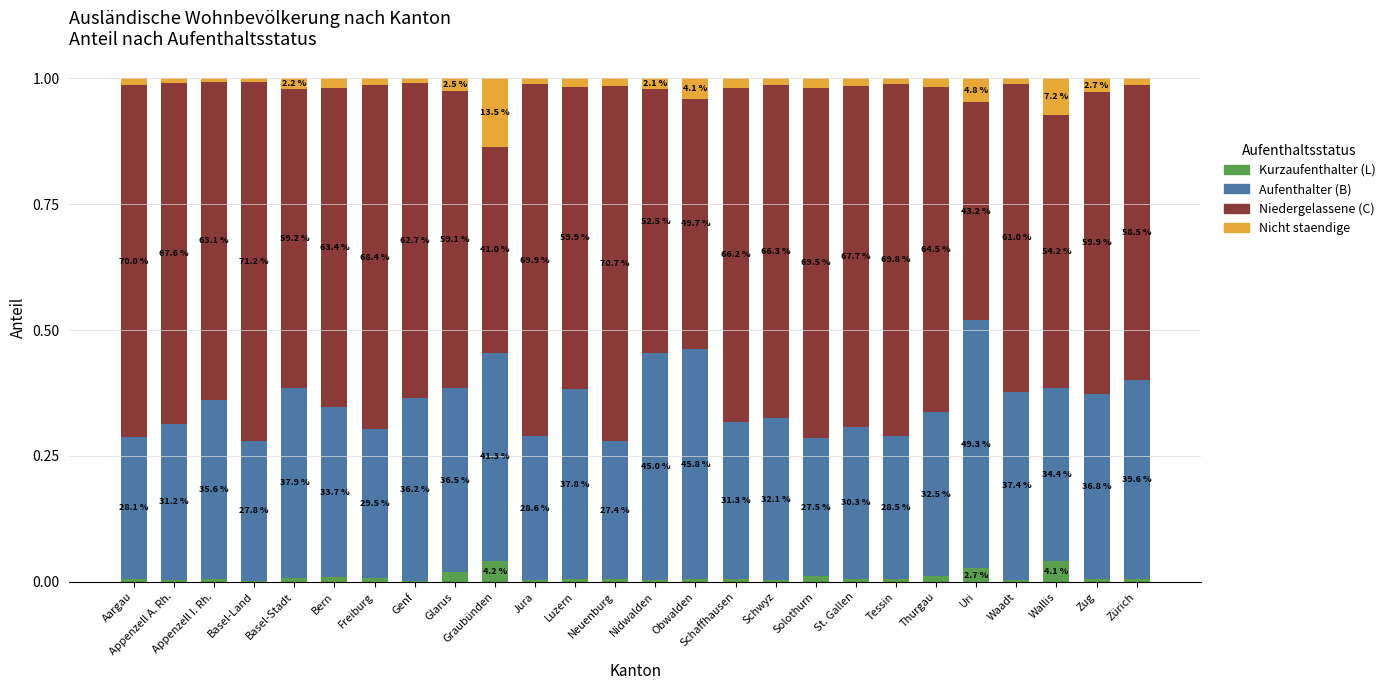

What are all the series names shown in the legend?

Kurzaufenthalter (L), Aufenthalter (B), Niedergelassene (C), Nicht staendige